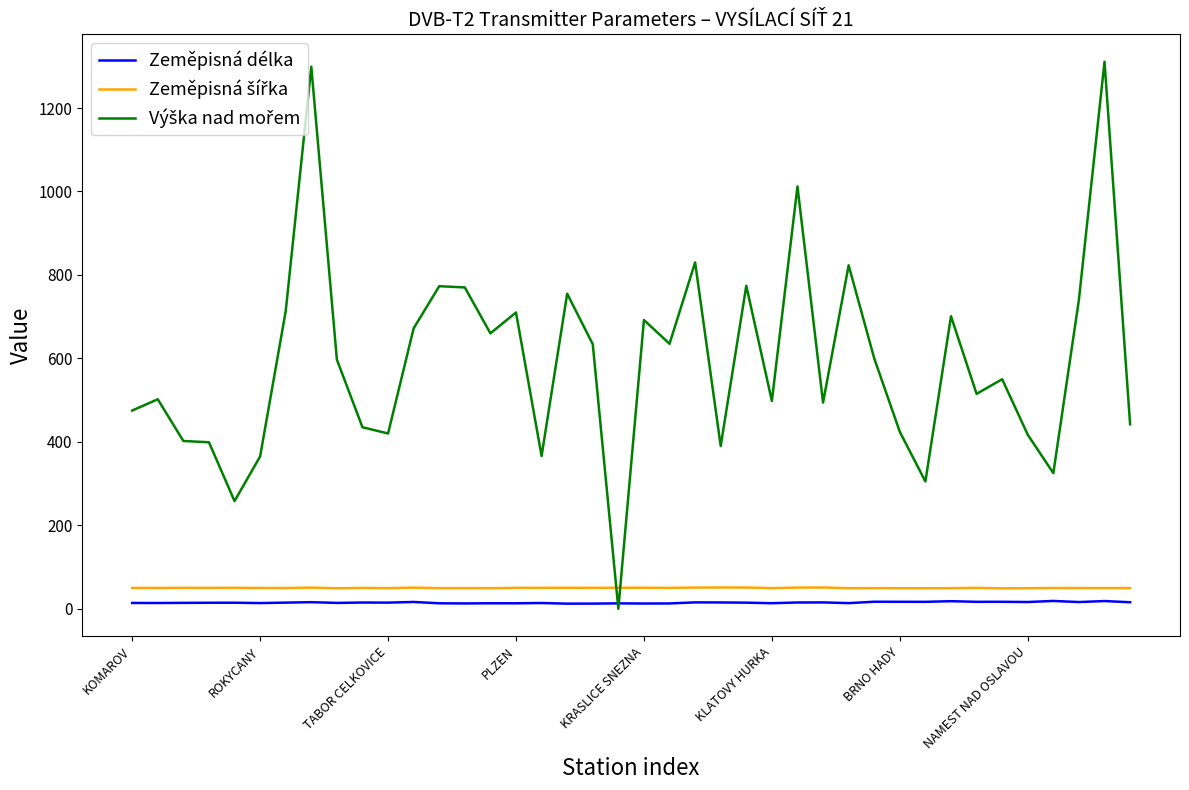

What is the maximum value shown in the chart?

1311.0